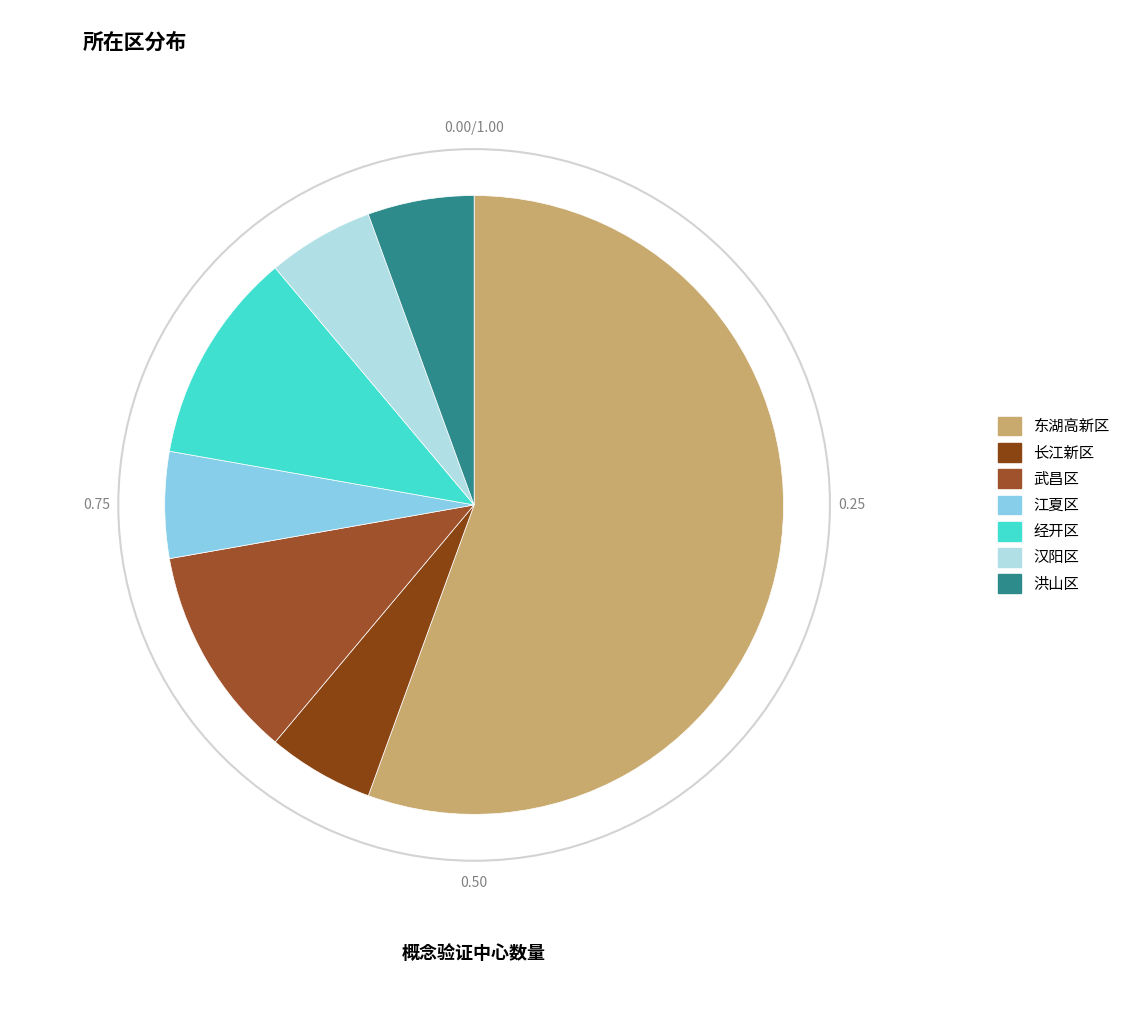

What is the majority slice?

东湖高新区